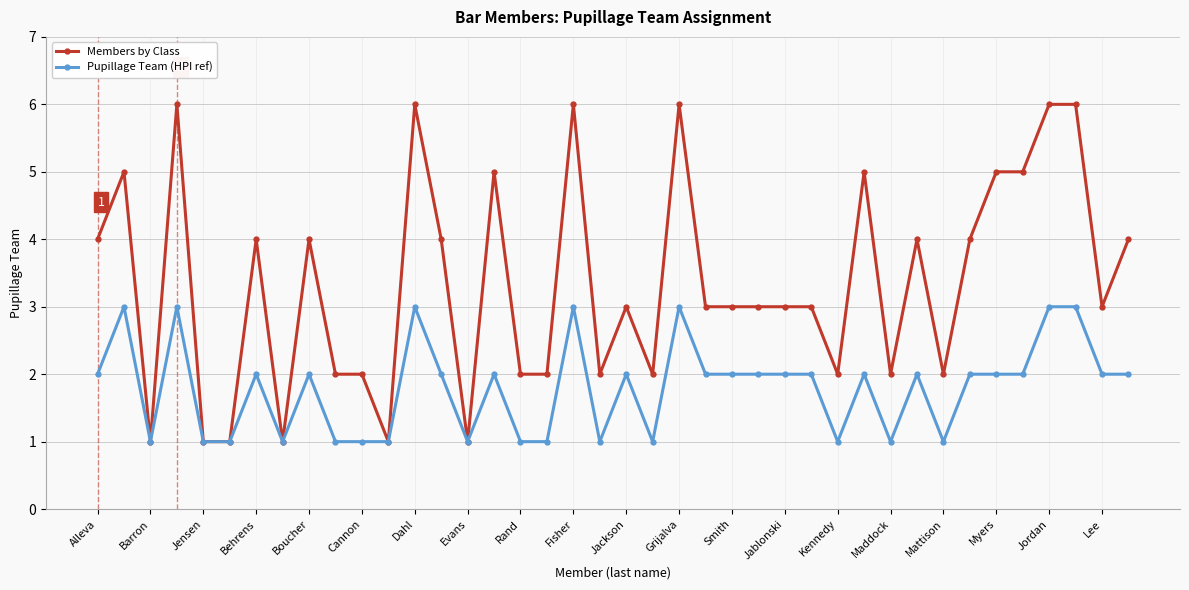

What is the difference between the maximum and minimum values in the Pupillage Team (HPI ref) series?

2